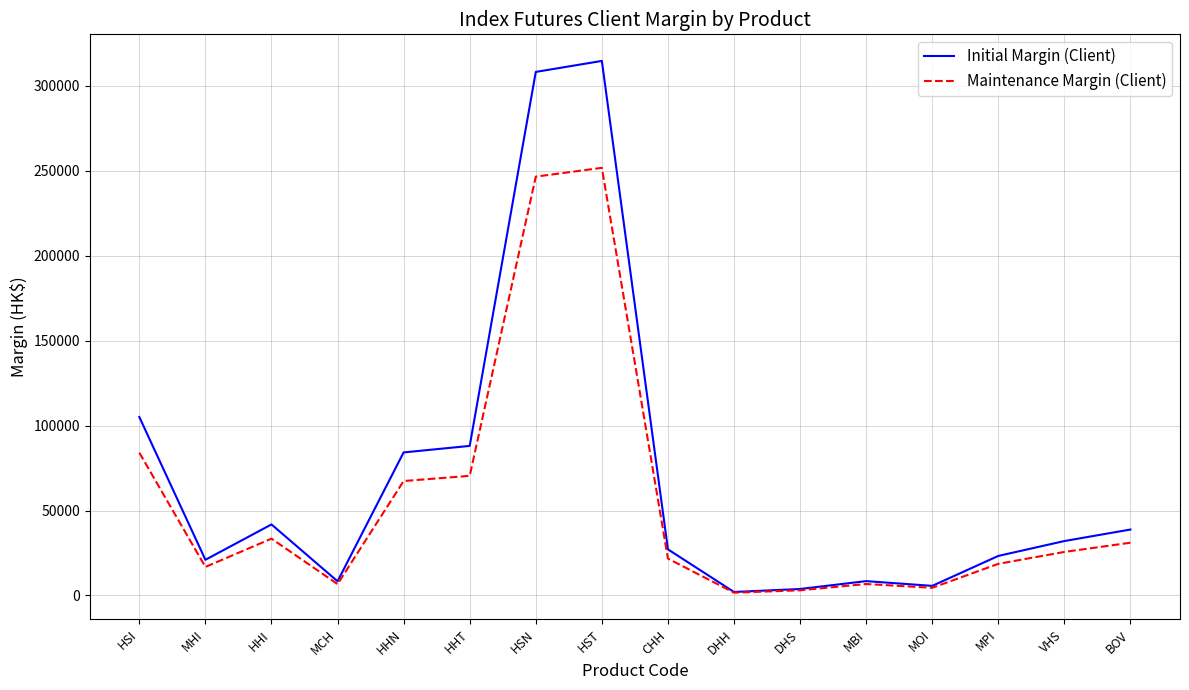

At BOV, list the series in order from smallest to largest.

Maintenance Margin (Client), Initial Margin (Client)